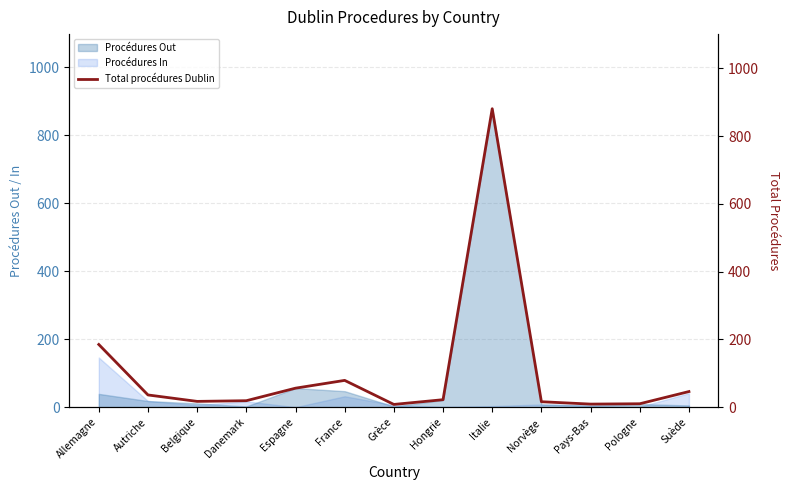

Reading left to right, list all the values displayed in this chart.

Allemagne=185	Autriche=36	Belgique=17	Danemark=19	Espagne=56	France=79	Grèce=8	Hongrie=22	Italie=881	Norvège=16	Pays-Bas=9	Pologne=10	Suède=46